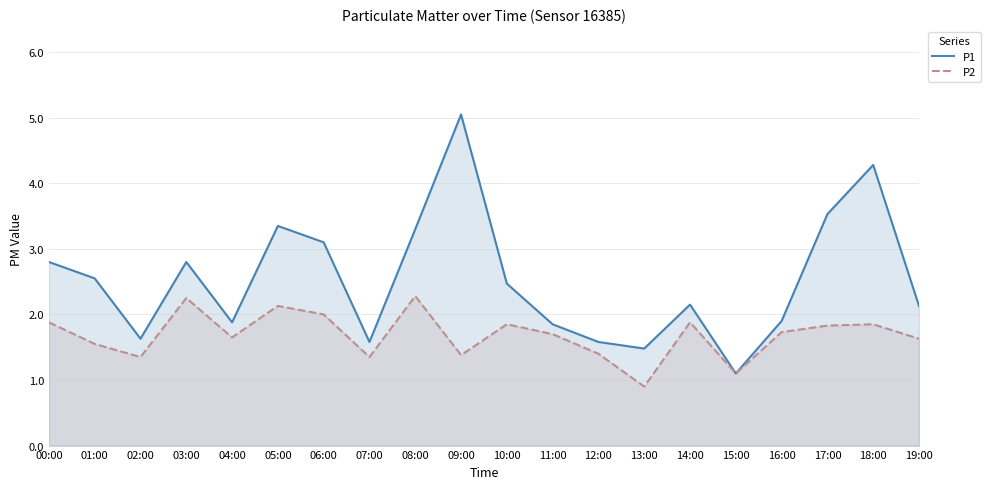

At which label does P1 first exceed 2?

00:00